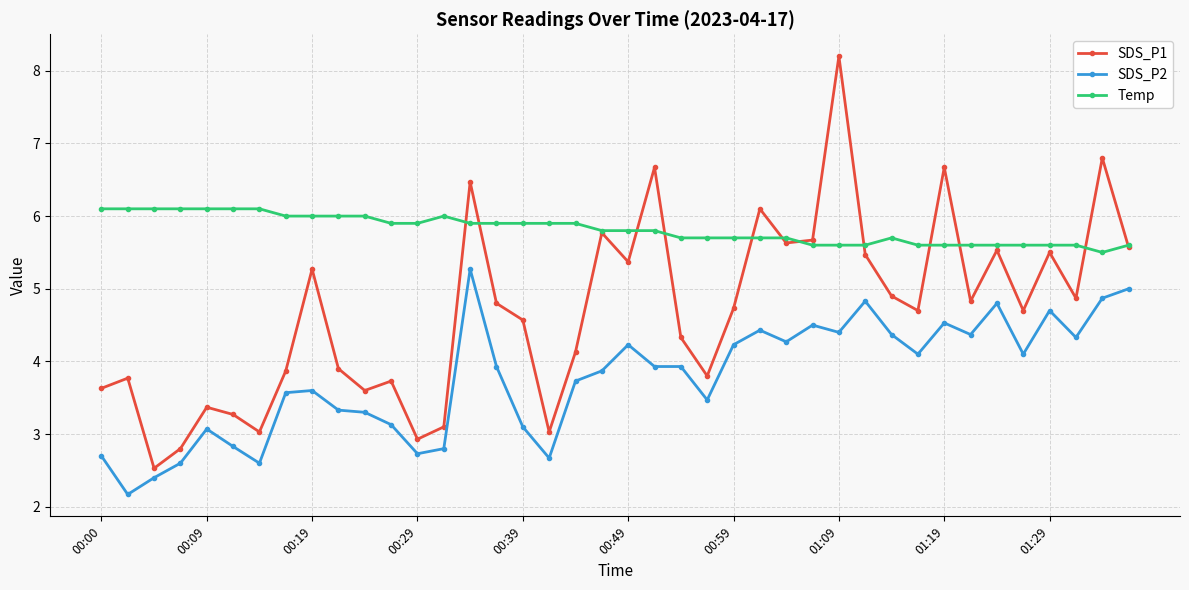

What is the value of the SDS_P1 point at the 6th from the left?

3.3